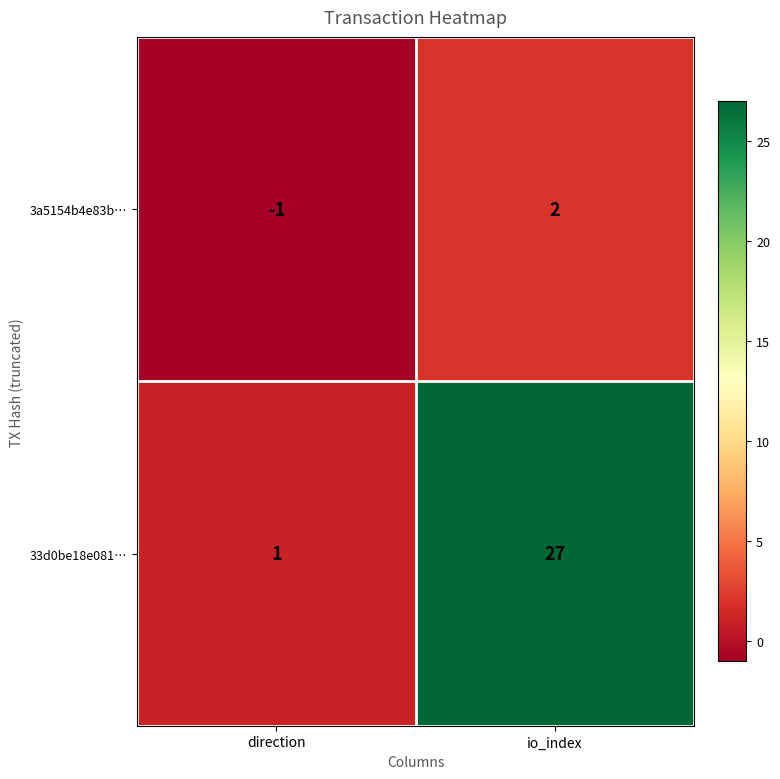

What is the difference between the highest and lowest values at io_index?

25